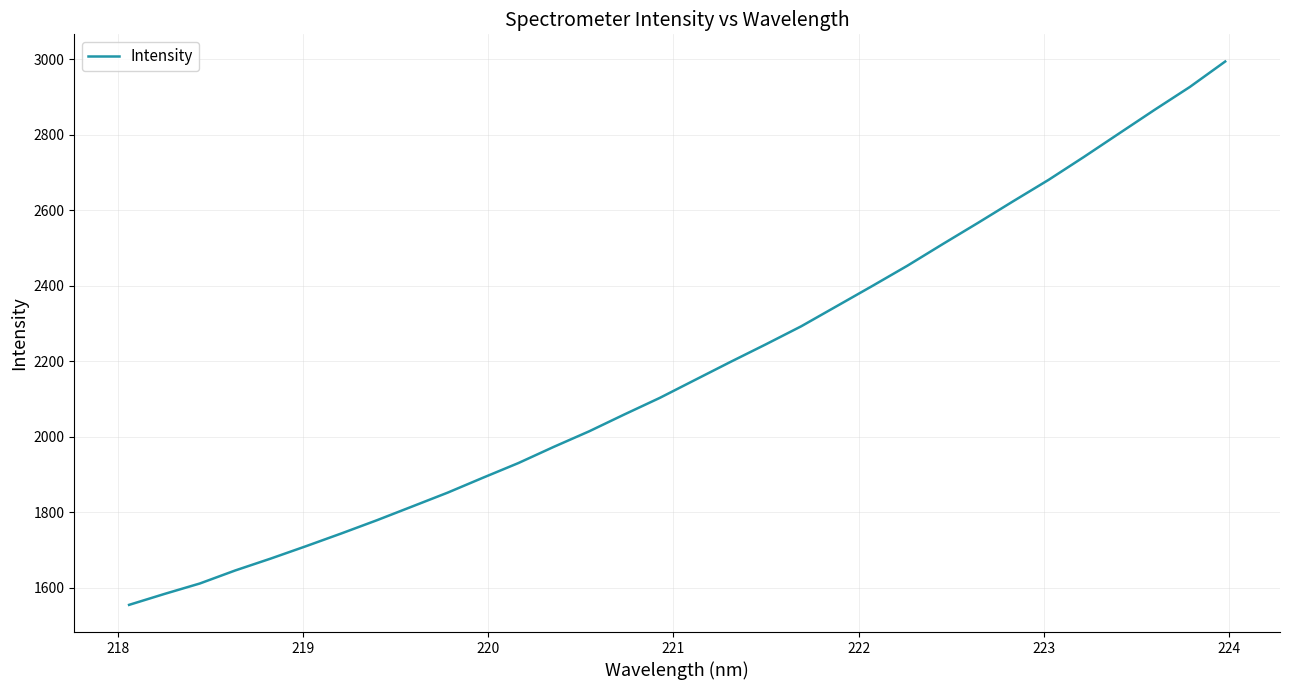

What is the minimum value shown in the chart?

1554.3